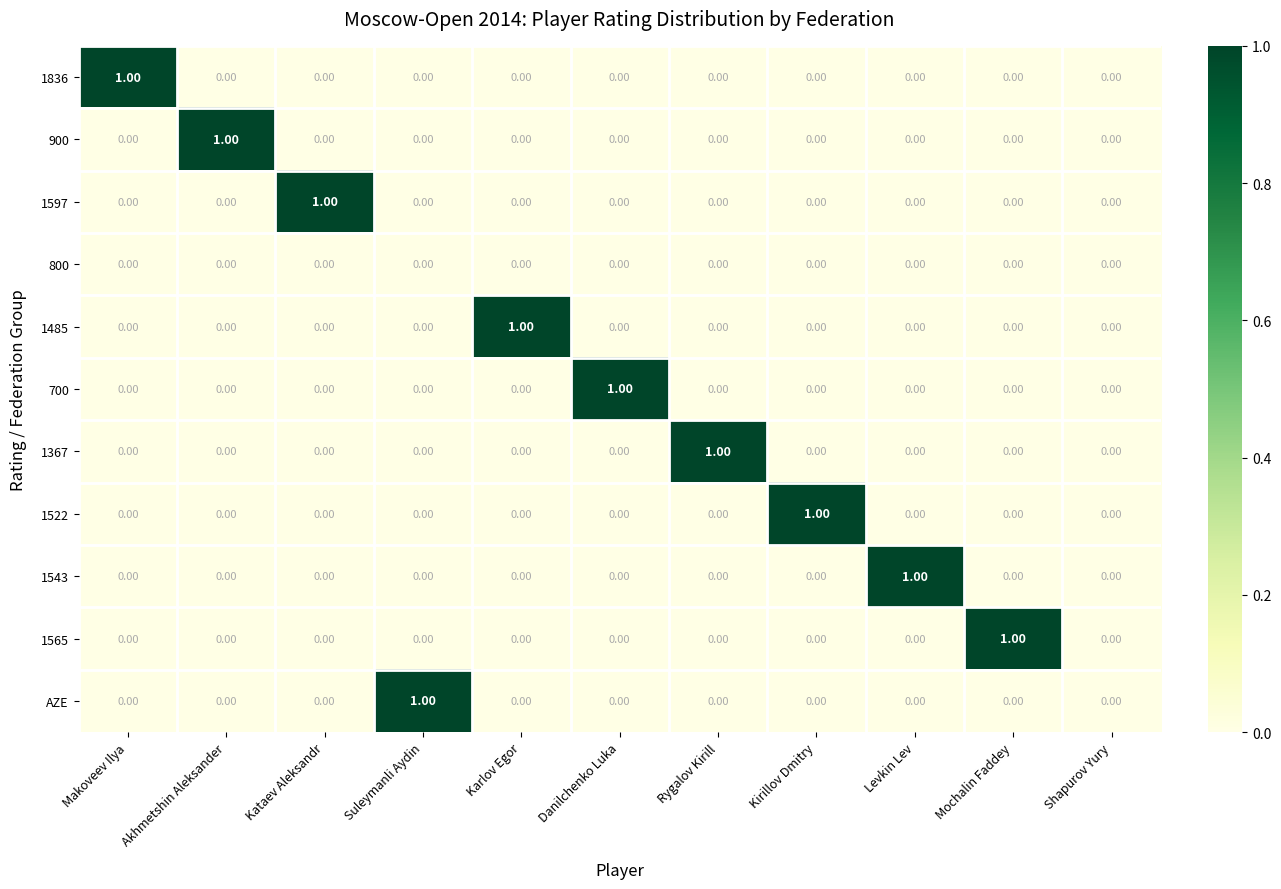

What is the total value across all series at Rygalov Kirill?

1